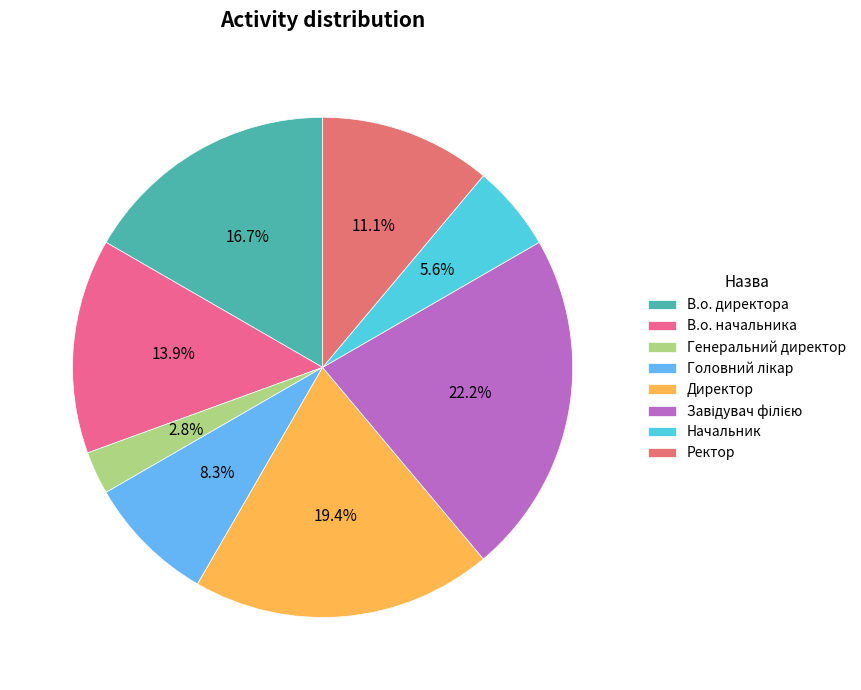

To the nearest percent, what is the difference between the Головний лікар and В.о. начальника slice percentages?

6%